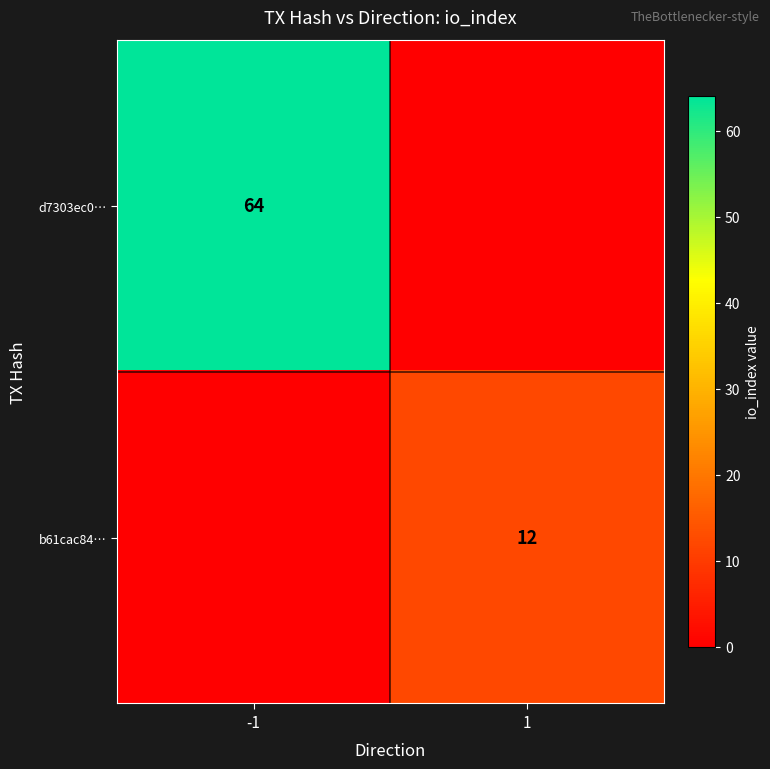

The value of b61cac84… at 1 is 12. True or false?

True